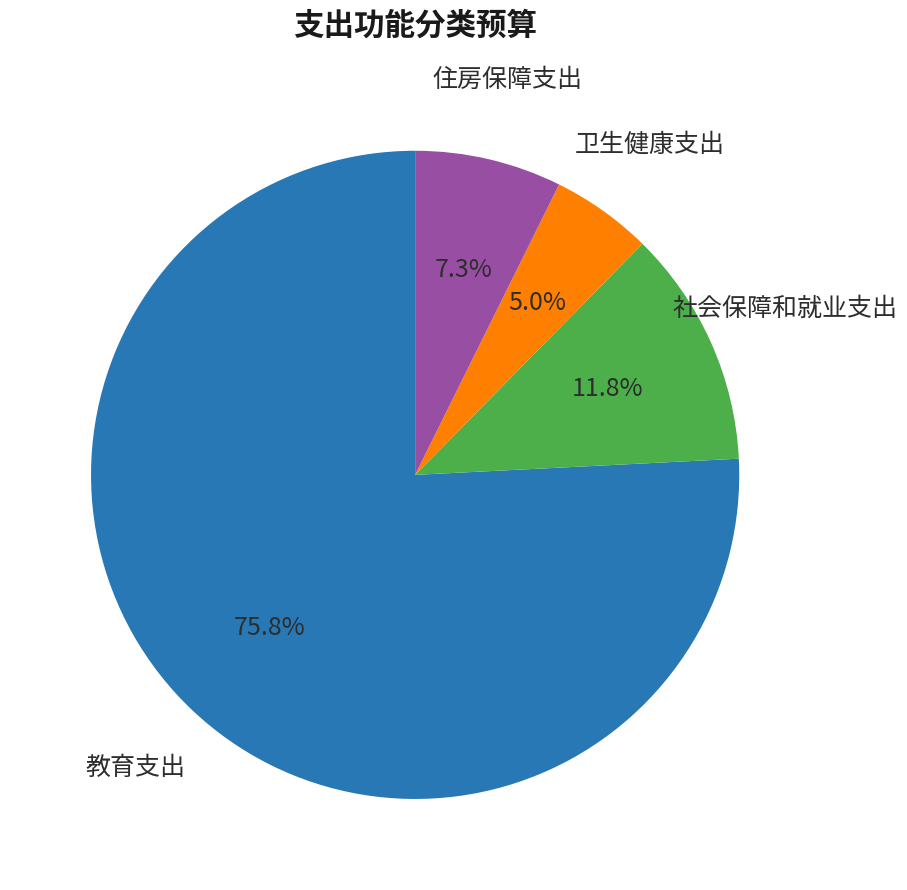

Count the number of slices in the pie.

4